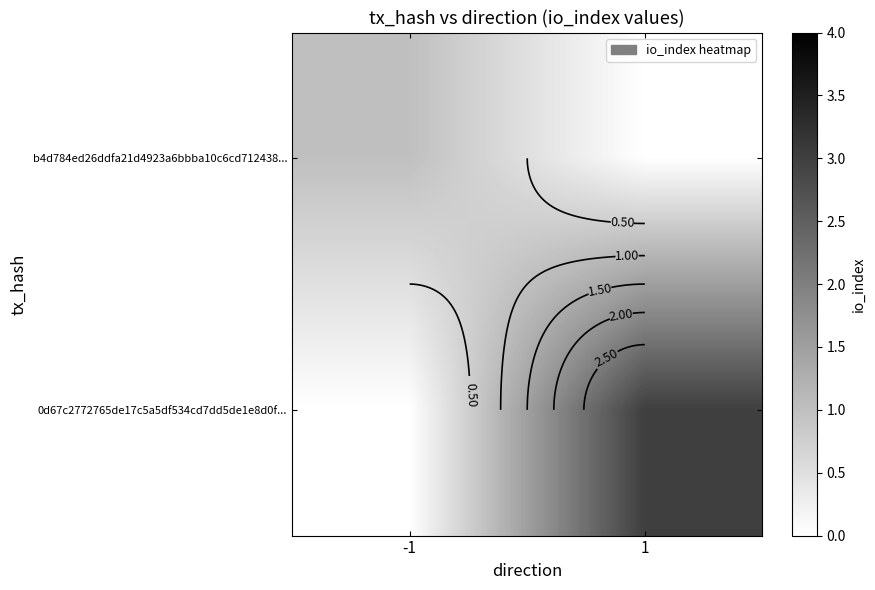

Between -1 and 1, which series saw the biggest shift?

0d67c2772765de17c5a5df534cd7dd5de1e8d0f...